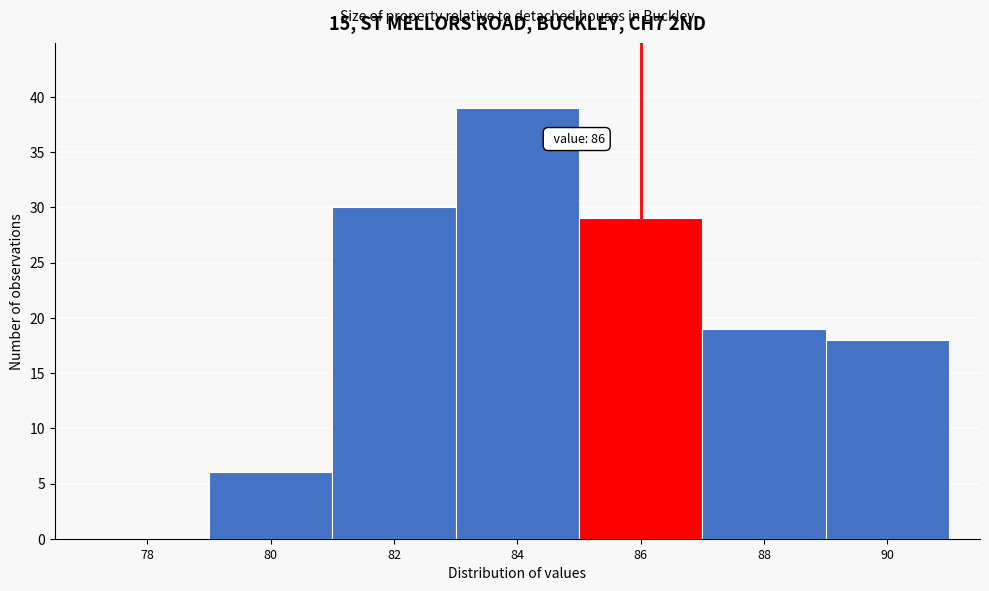

Reading right to left, extract all data points from this chart.

90=18	88=19	86=29	84=39	82=30	80=6	78=0